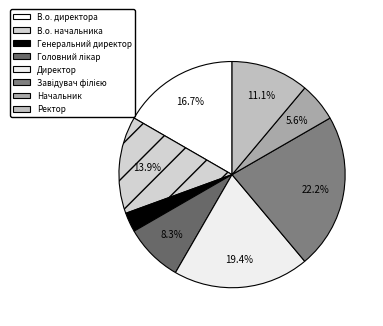

What is the change in value from В.о. директора to Завідувач філією?

+2